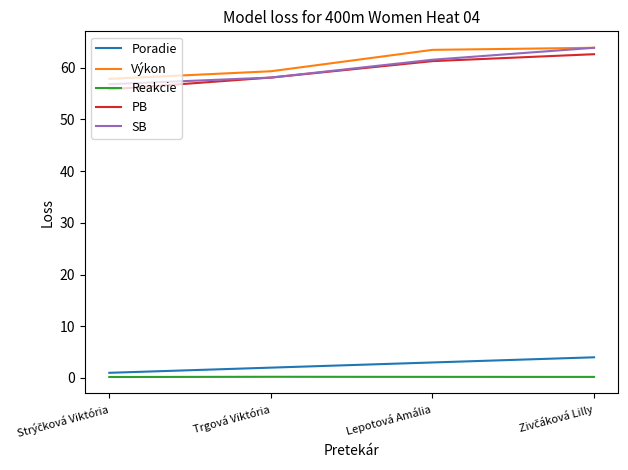

At which label does Výkon first exceed 63?

Lepotová Amália